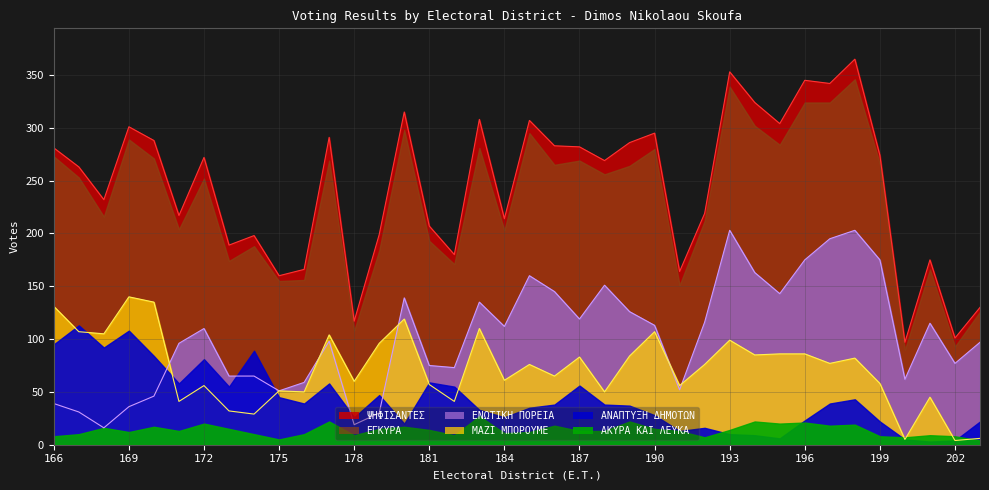

Where is the first local minimum for ΜΑΖΙ ΜΠΟΡΟΥΜΕ?

168